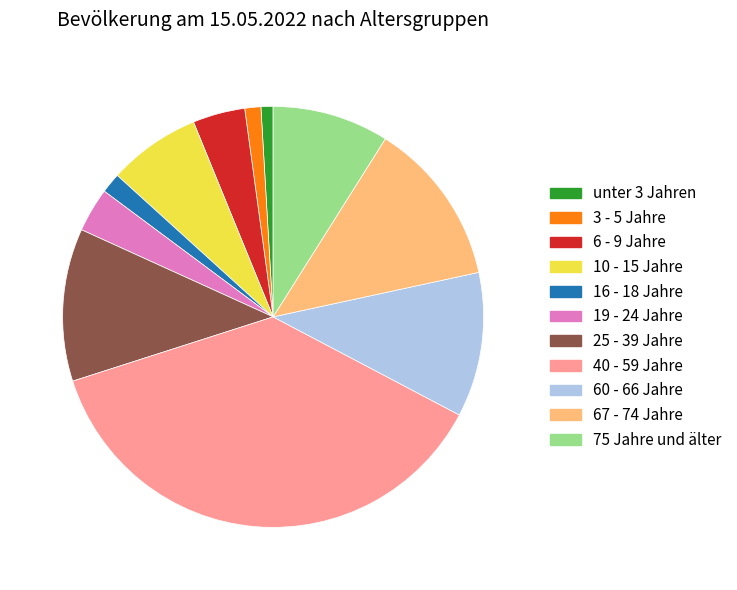

Is there any slice that represents more than half of the pie?

No